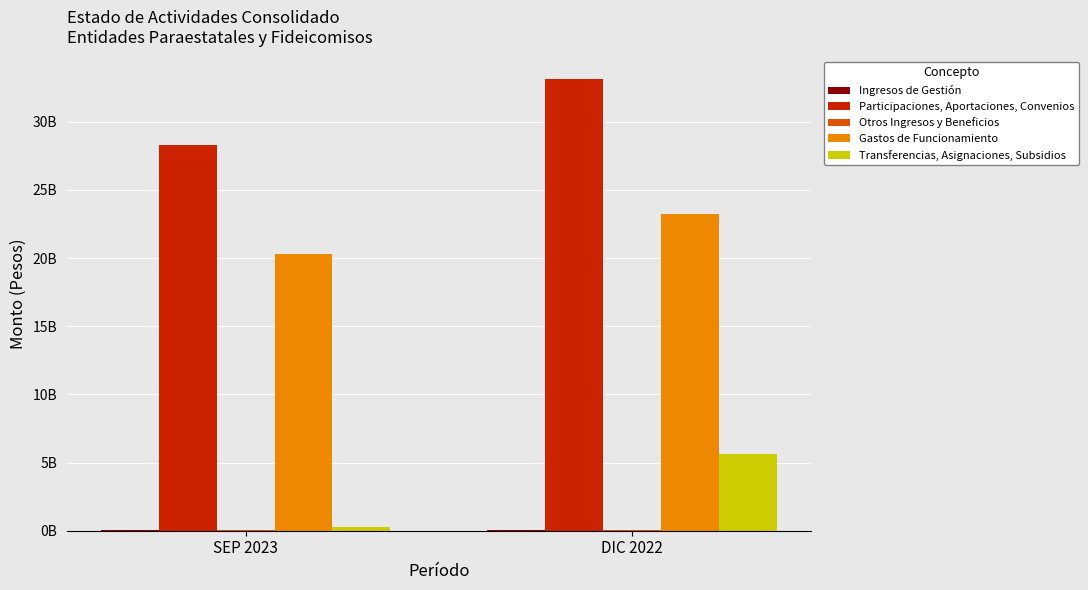

What is the average value of the Participaciones, Aportaciones, Convenios series?

30717010032